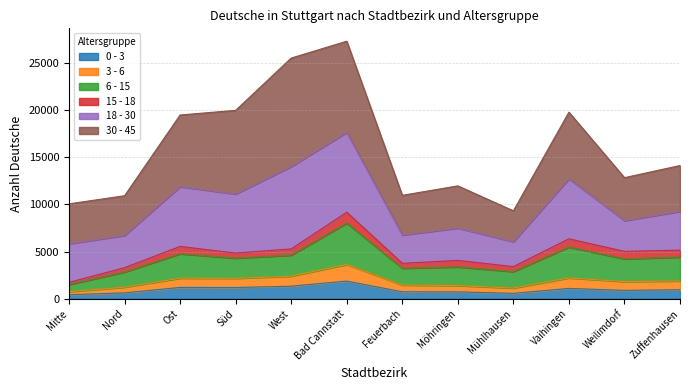

What is the label of the 9th point from the left?

Mühlhausen